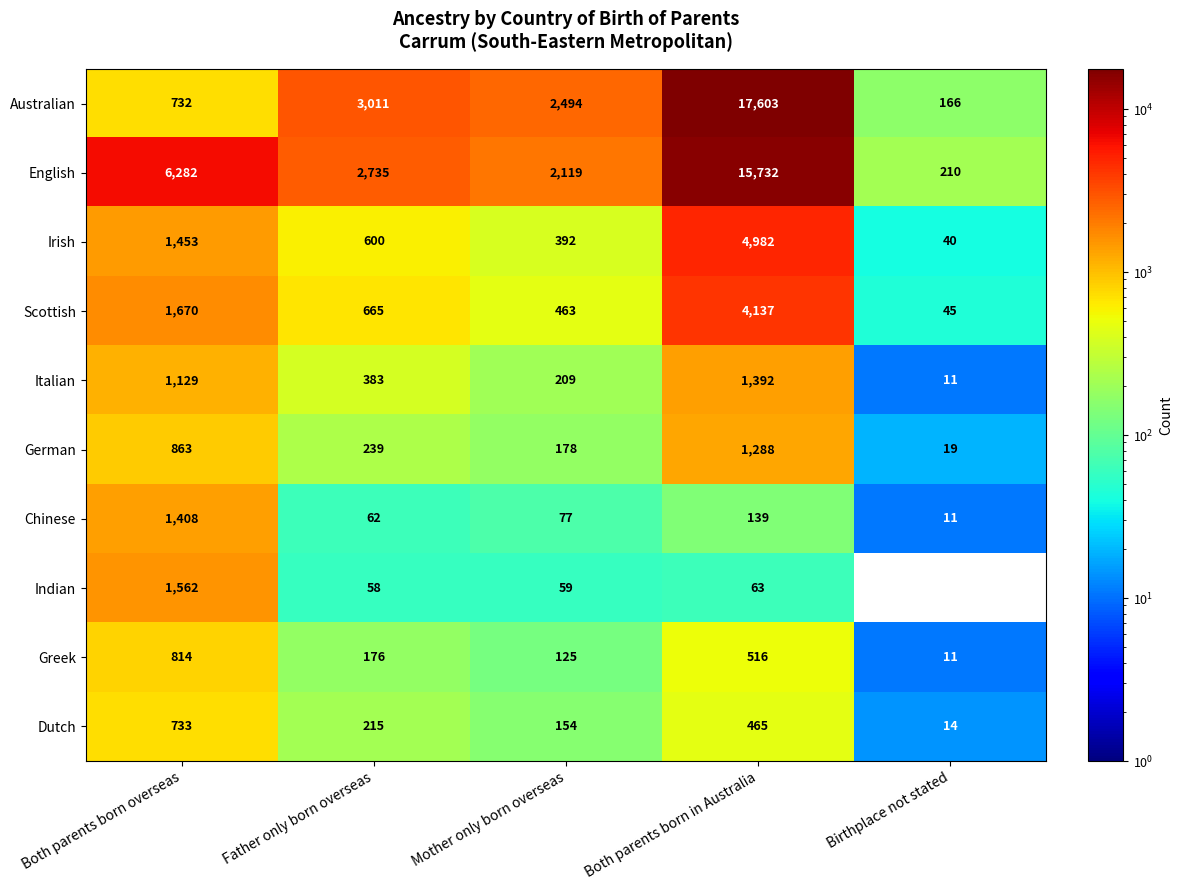

What is the sum of all English values?

27078